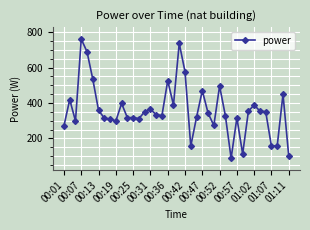

What is the difference between the maximum and second lowest values?

661.3